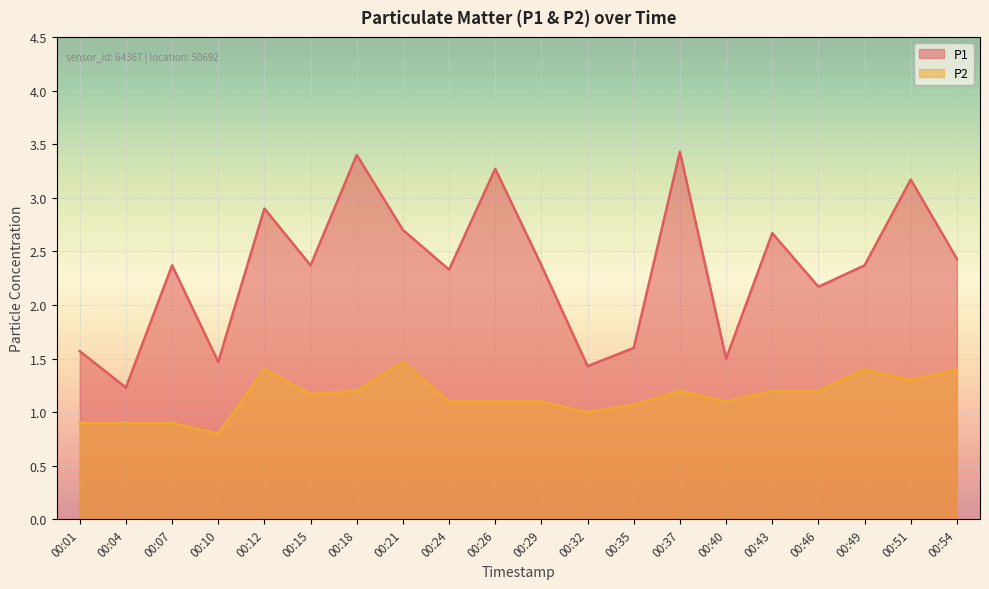

At which category does the chart reach its minimum across all series?

00:10